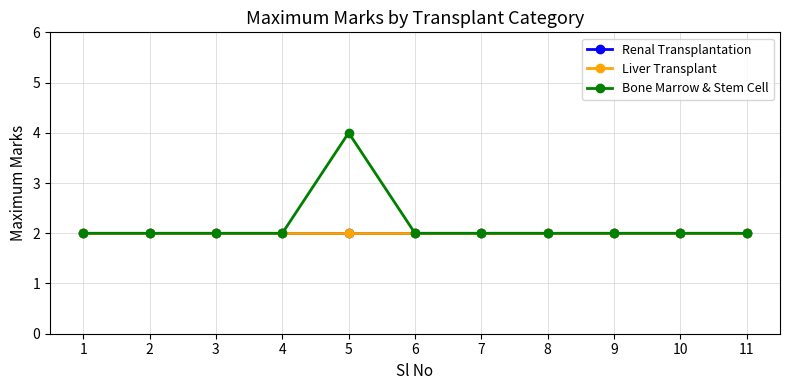

What is the highest value of the Bone Marrow & Stem Cell series?

4